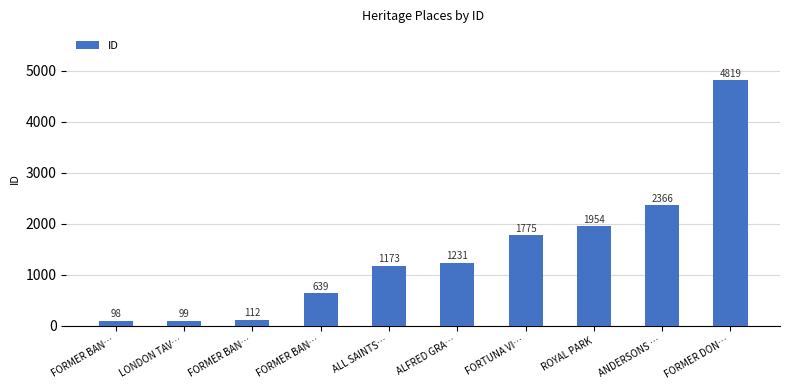

What is the value of the 10th bar from the left?

4819